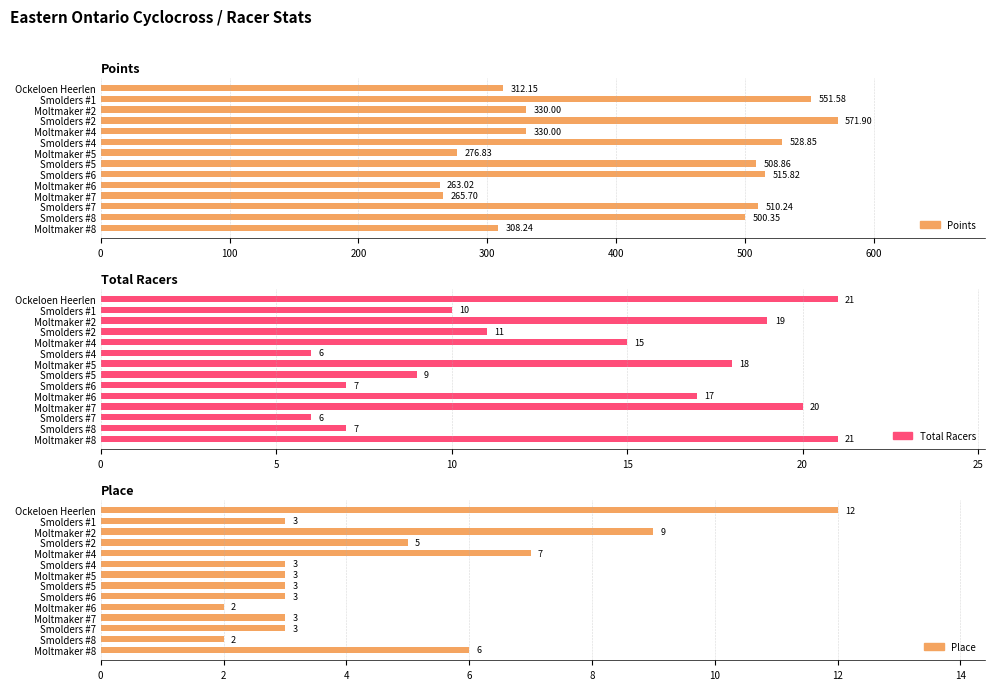

What position from the right is Smolders #6?

9